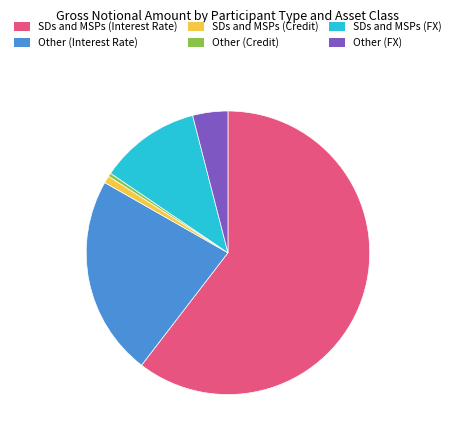

Is it true that SDs and MSPs (Credit) is 11% of the pie?

False